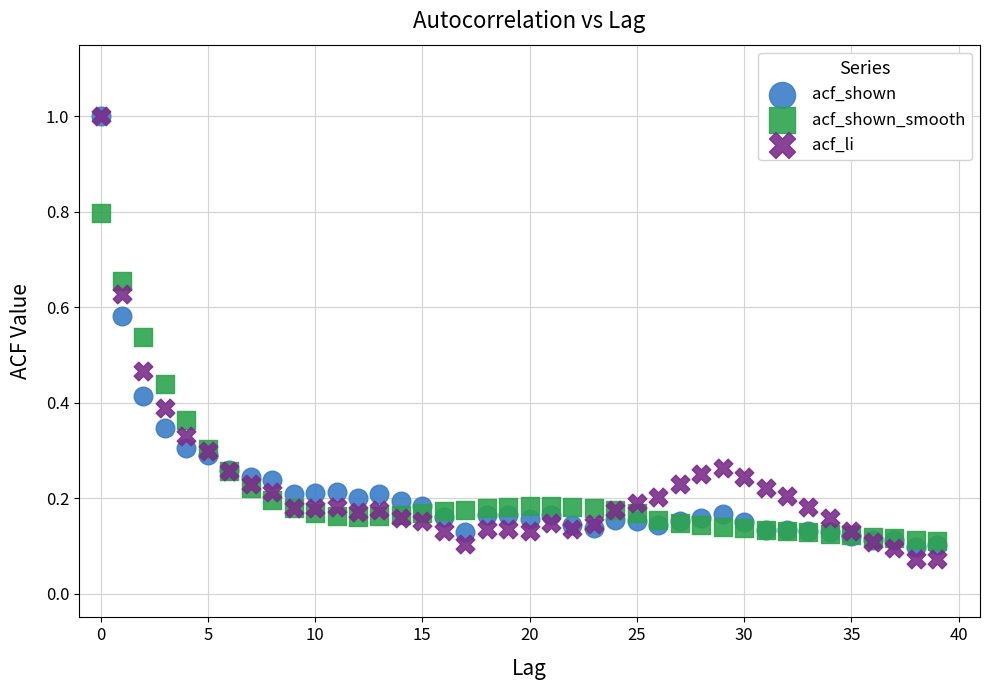

Which series reaches the minimum Y coordinate?

acf_li